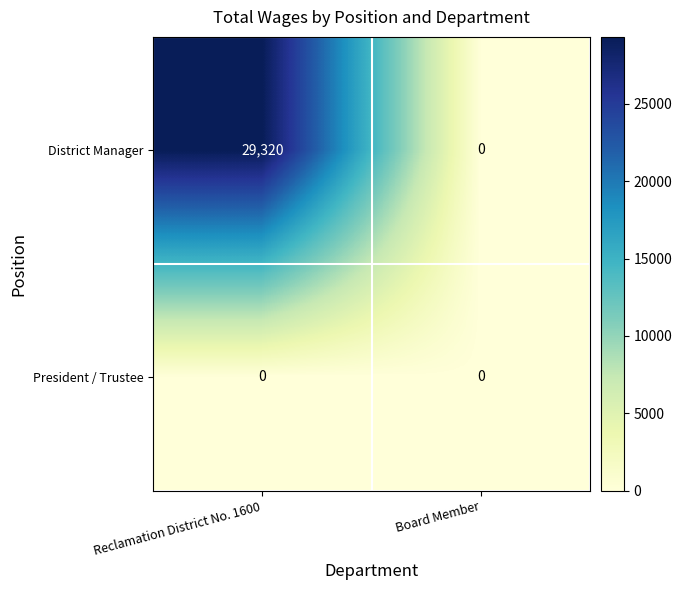

The value of President / Trustee at Board Member is 0. True or false?

True